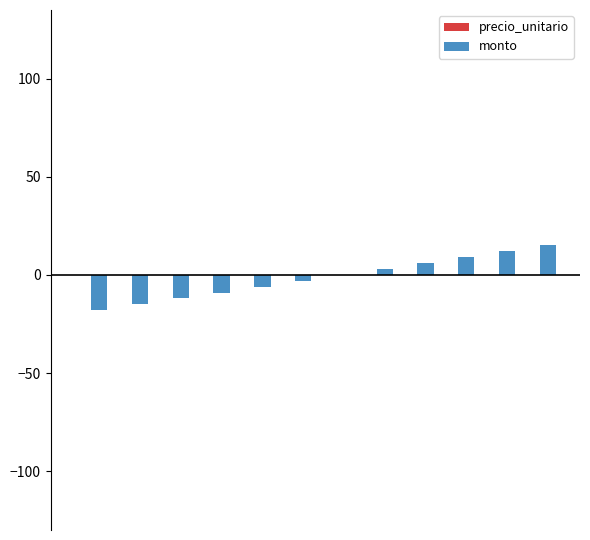

How many series are shown in this chart?

2